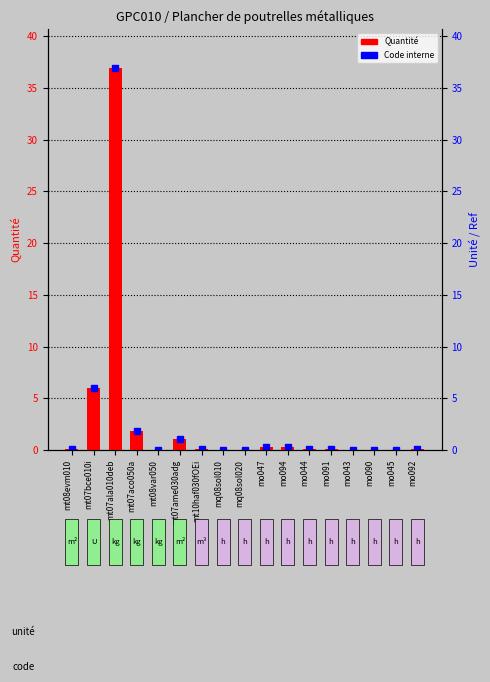

List the labels in order of value, largest first.

mt07ala010deb, mt07bce010i, mt07aco050a, mt07ame030adg, mo047, mo094, mt08evm010, mo092, mt10haf030fOEi, mo044, mo091, mo043, mo090, mo045, mt08var050, mq08sol020, mq08sol010